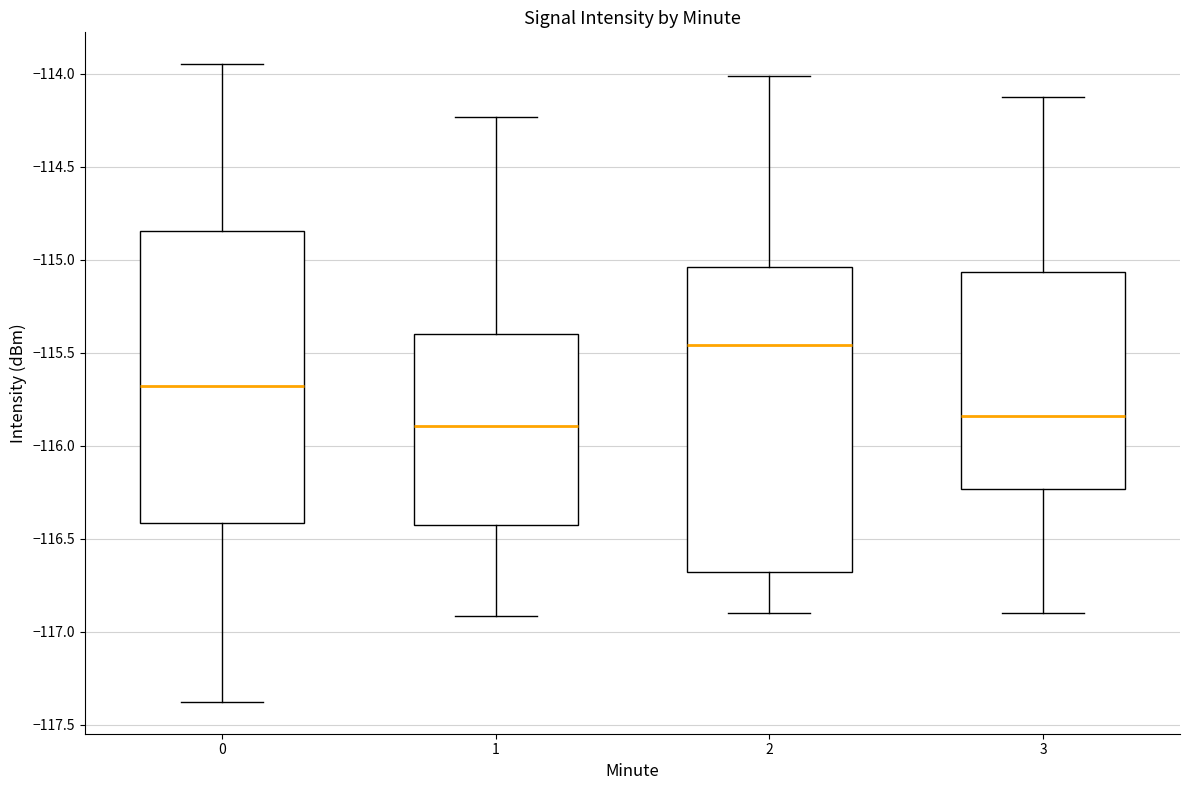

Which box is the tallest, from its lower edge to its upper edge?

2